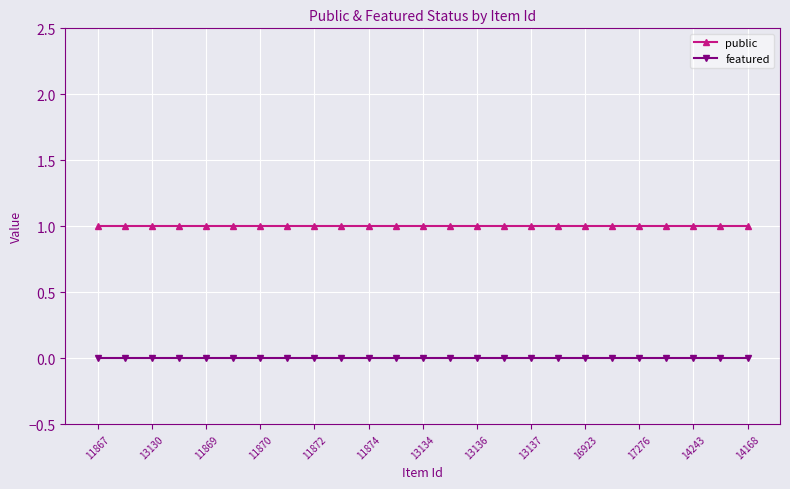

Which series has the largest total across all categories?

public